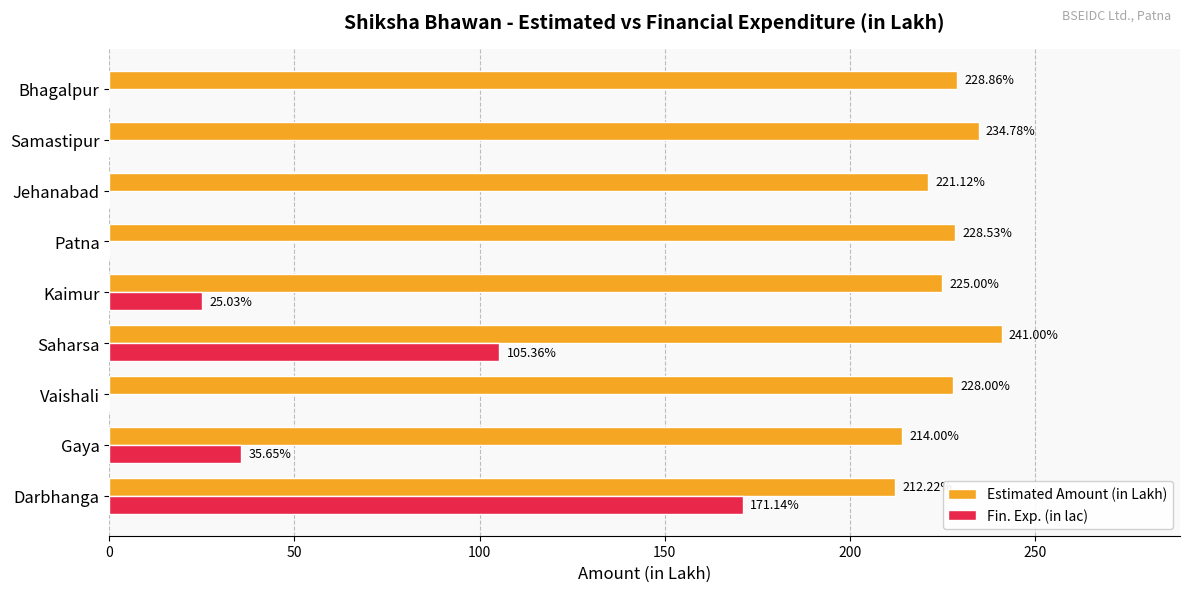

What is the sum of the Estimated Amount (in Lakh) values at Darbhanga and Gaya?

426.2